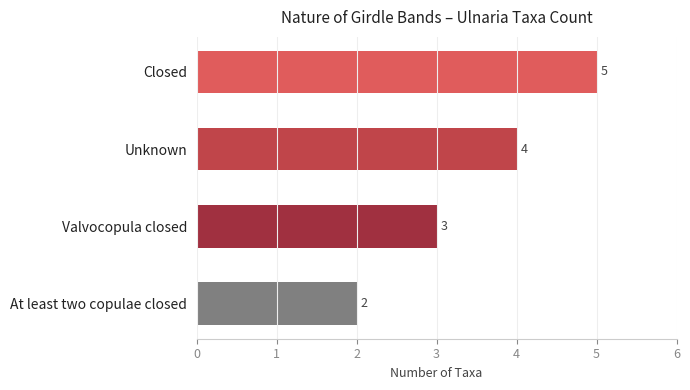

Between At least two copulae closed and Valvocopula closed, which is larger?

Valvocopula closed